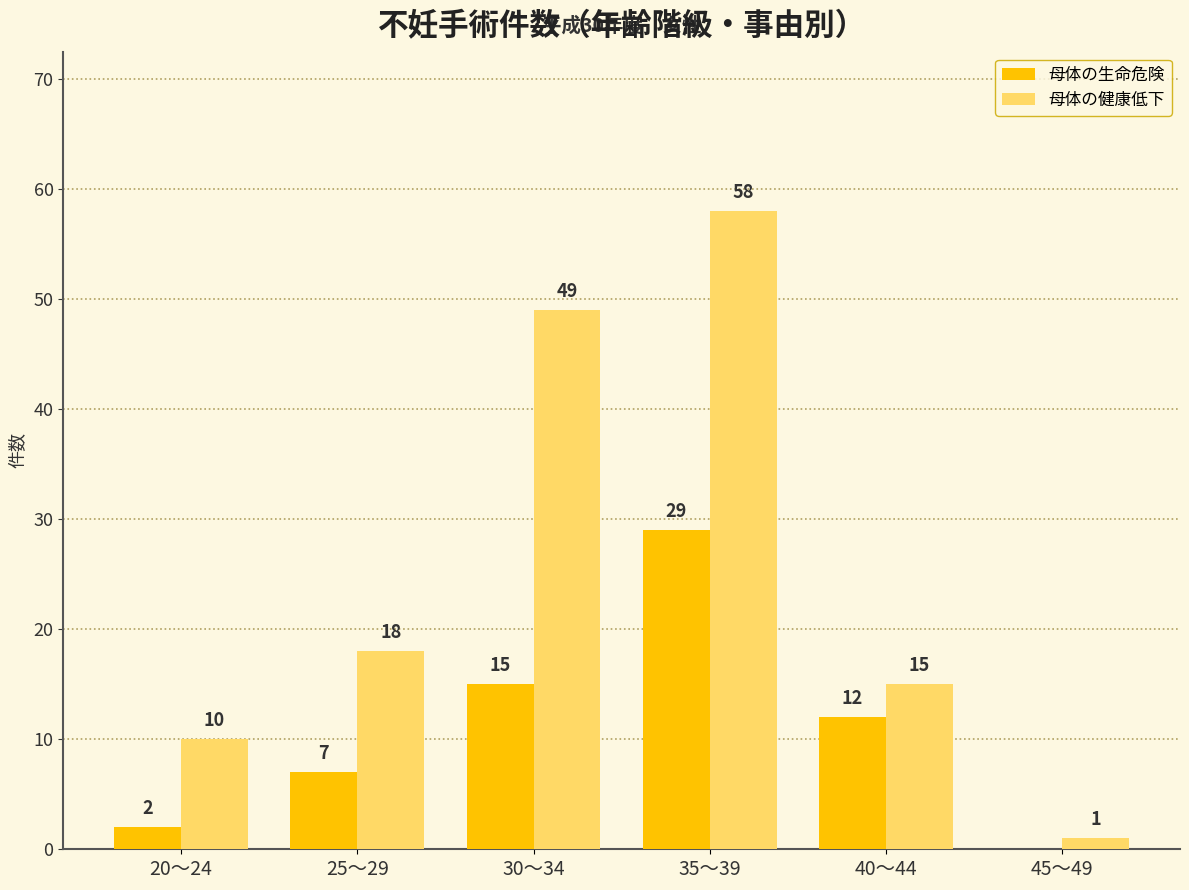

The value of 母体の生命危険 at 35～39 is 29. True or false?

True